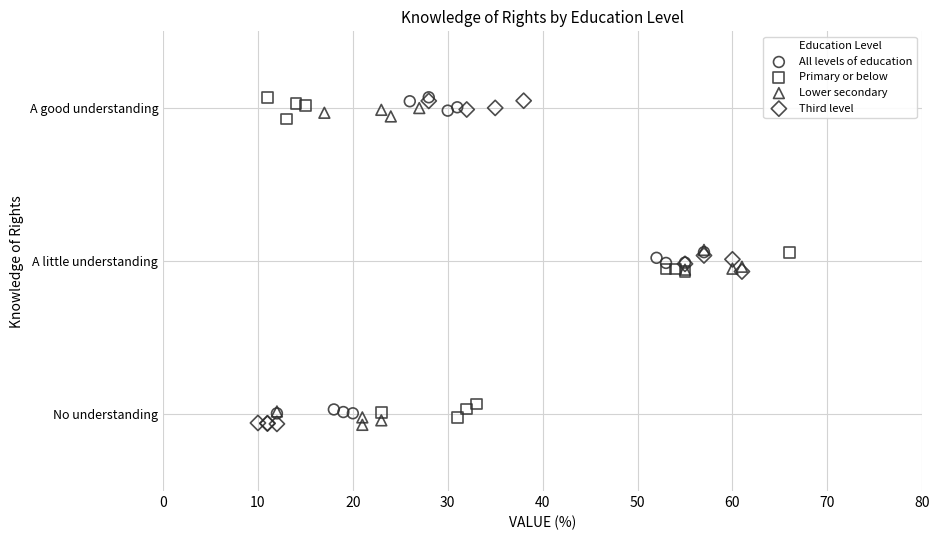

What are all the series names shown in the legend?

All levels of education, Primary or below, Lower secondary, Third level